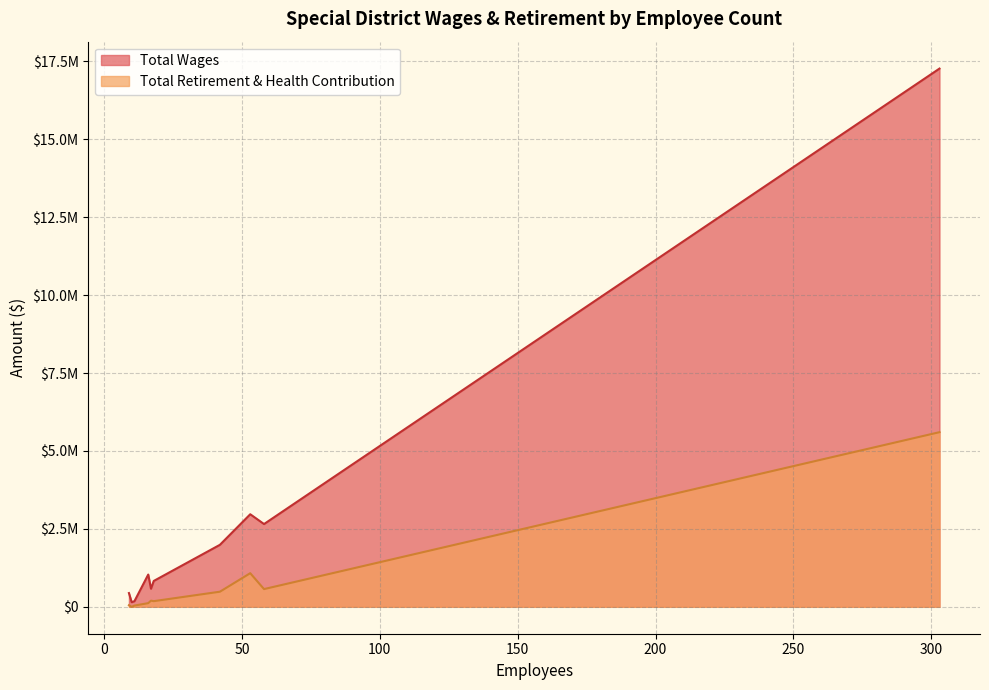

How many data points in Total Wages are less than 1035072?

5